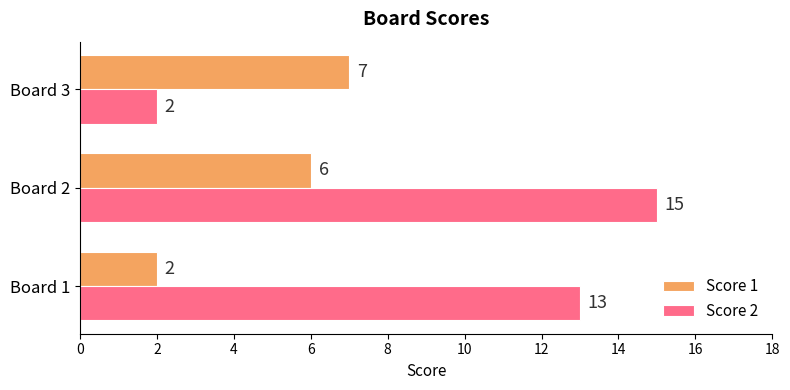

What are all the series names shown in the legend?

Score 1, Score 2